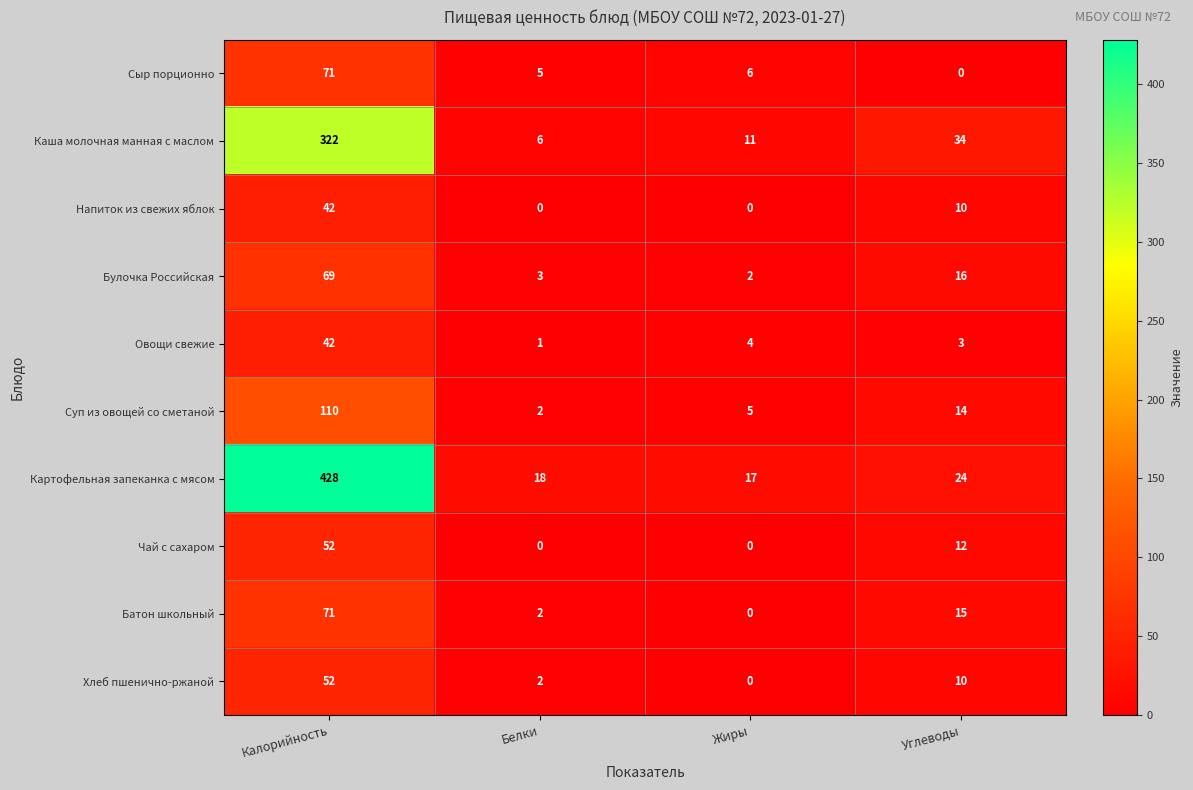

At which label does Каша молочная манная с маслом reach its peak?

Калорийность